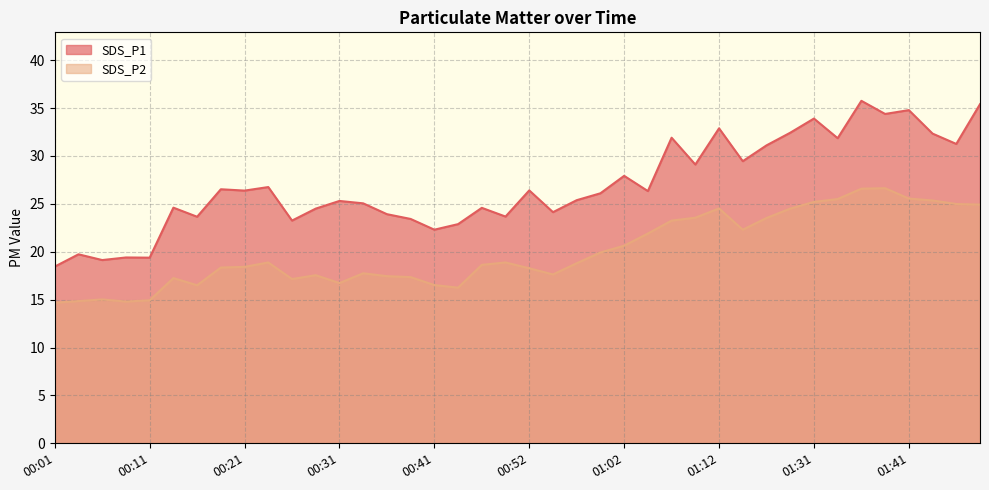

What is the difference between the highest and lowest values at 01:12?

8.4